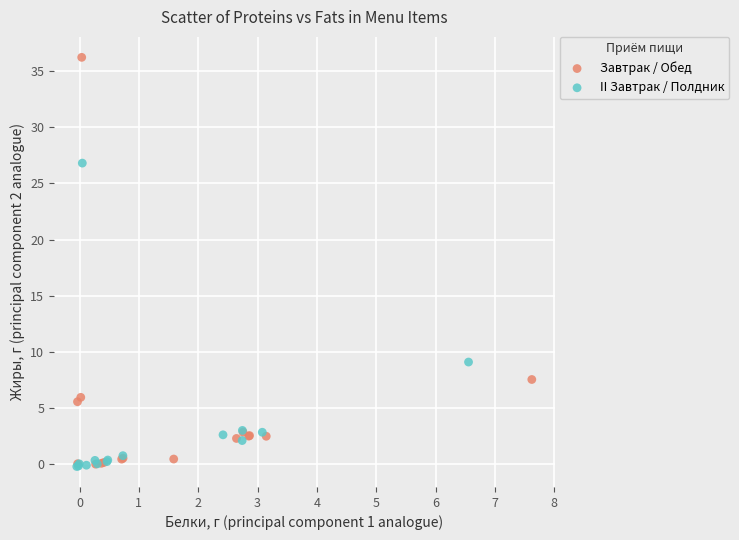

What are all the series names shown in the legend?

Завтрак / Обед, II Завтрак / Полдник